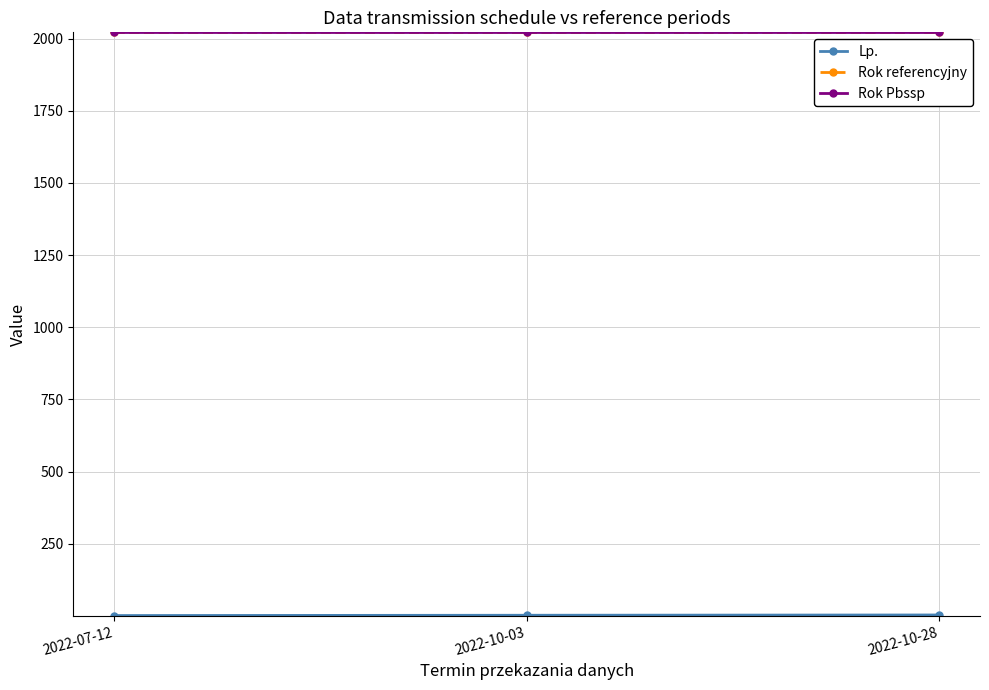

What is the label of the 2nd point from the right?

2022-10-03